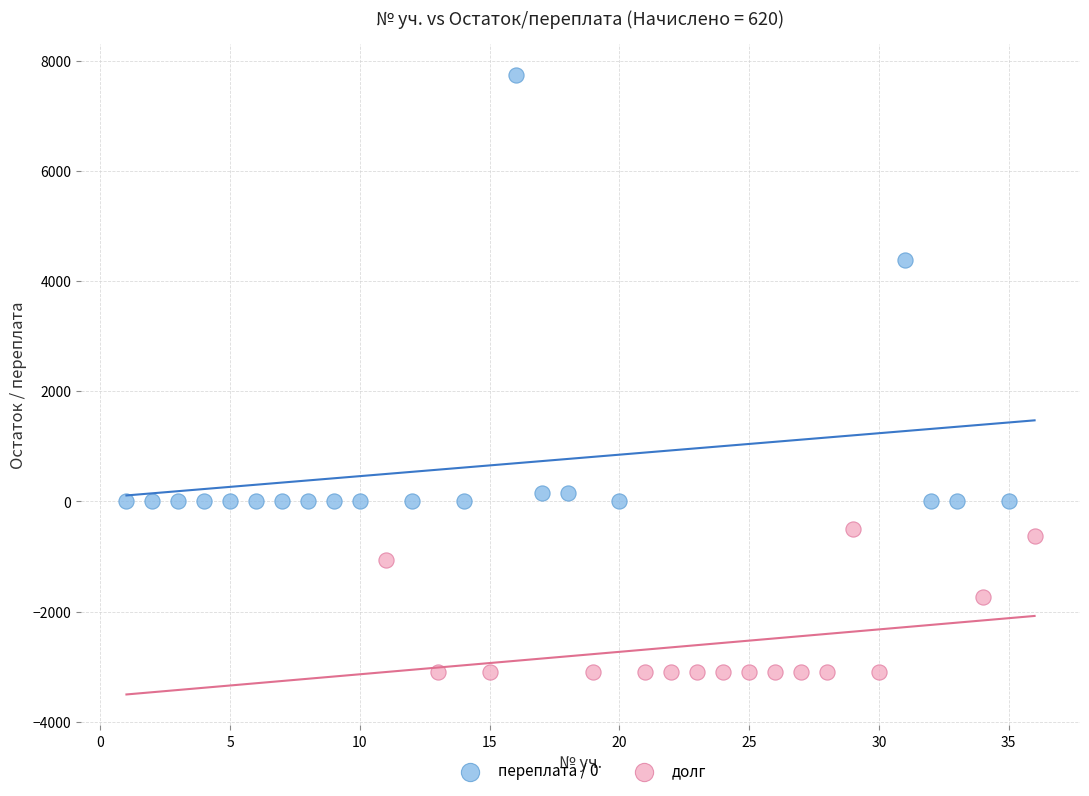

Which series has the widest spread of Y values?

переплата / 0